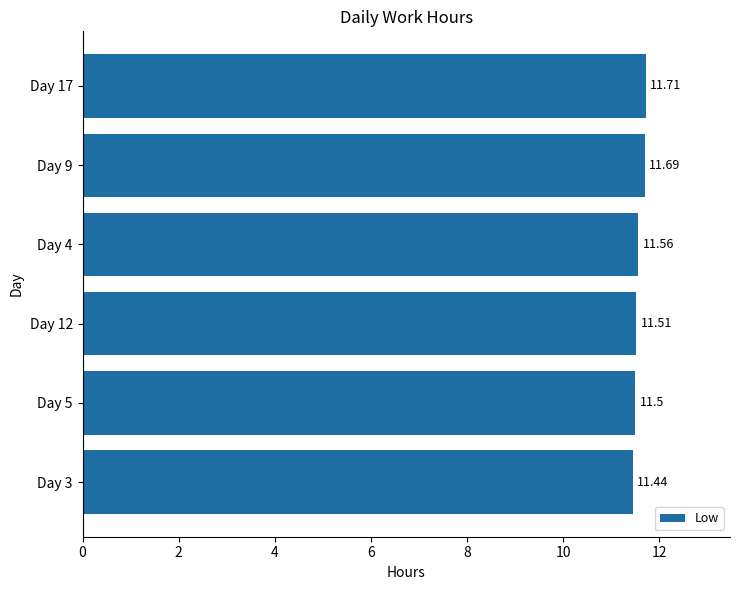

What is the difference between the maximum and second lowest values?

0.2